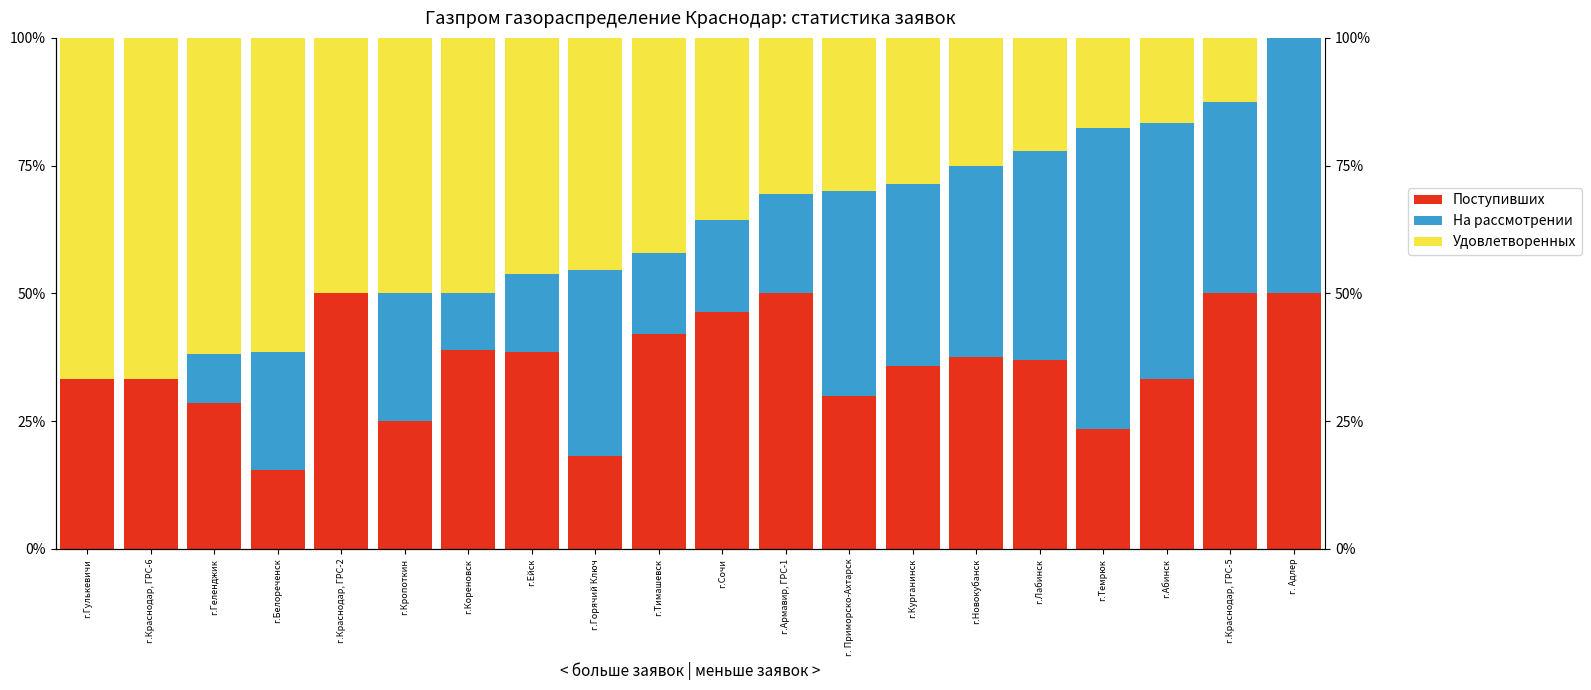

What is the minimum value for Количество поступивших заявок?

15.4